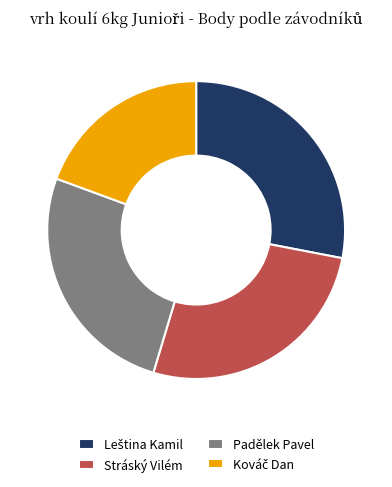

Is it true that Padělek Pavel is 32% of the pie?

False